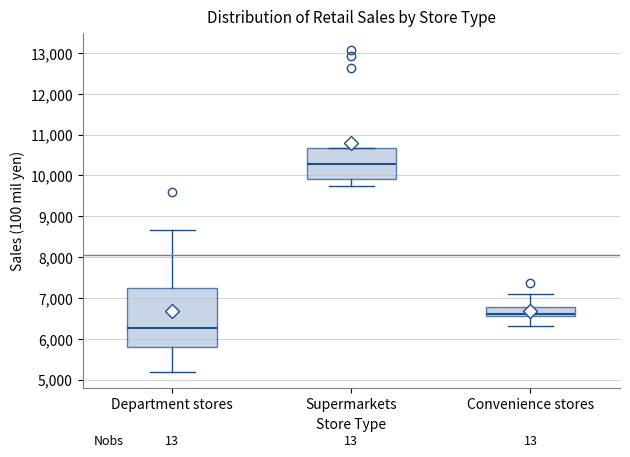

Which box is the tallest, from its lower edge to its upper edge?

Department stores